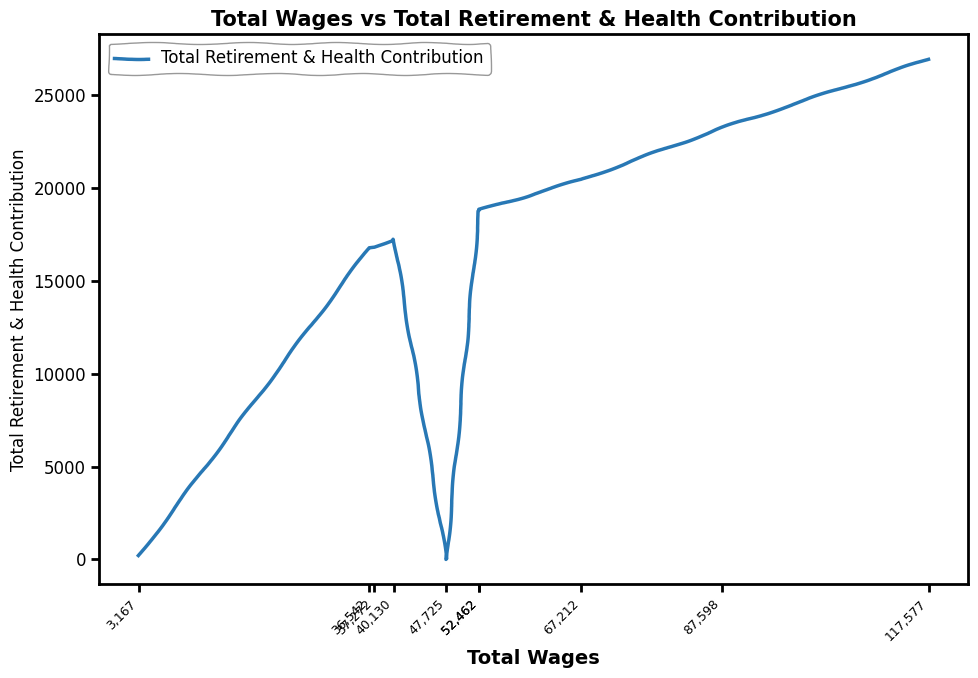

What is the approximate value at 36,542, to the nearest 10?

16790